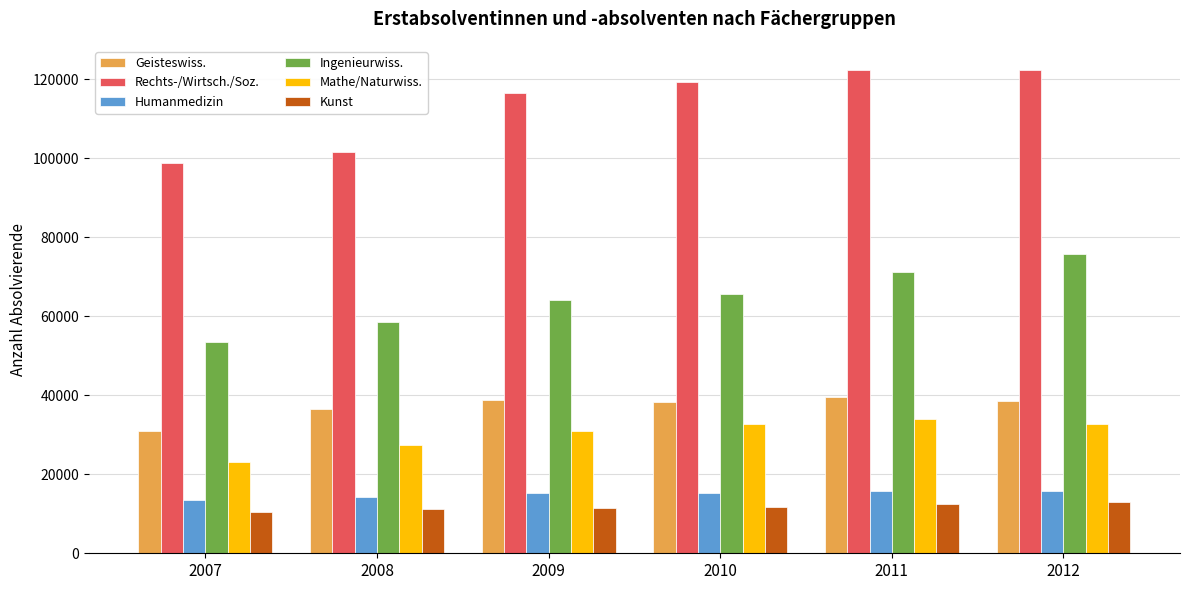

What is the difference between the maximum and minimum values in the Kunst series?

2467